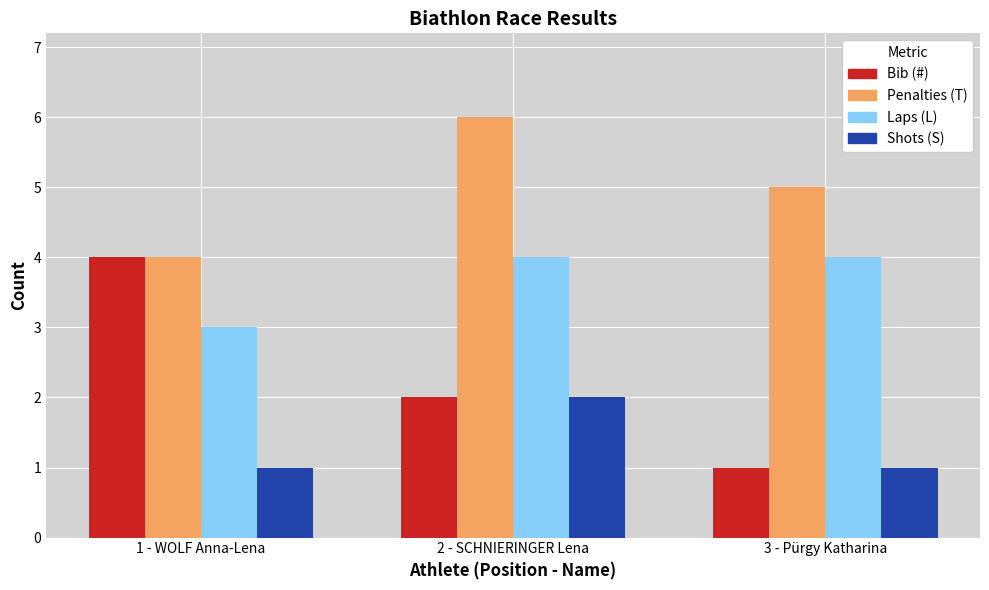

At which category is the sum across all series the highest?

2 - SCHNIERINGER Lena